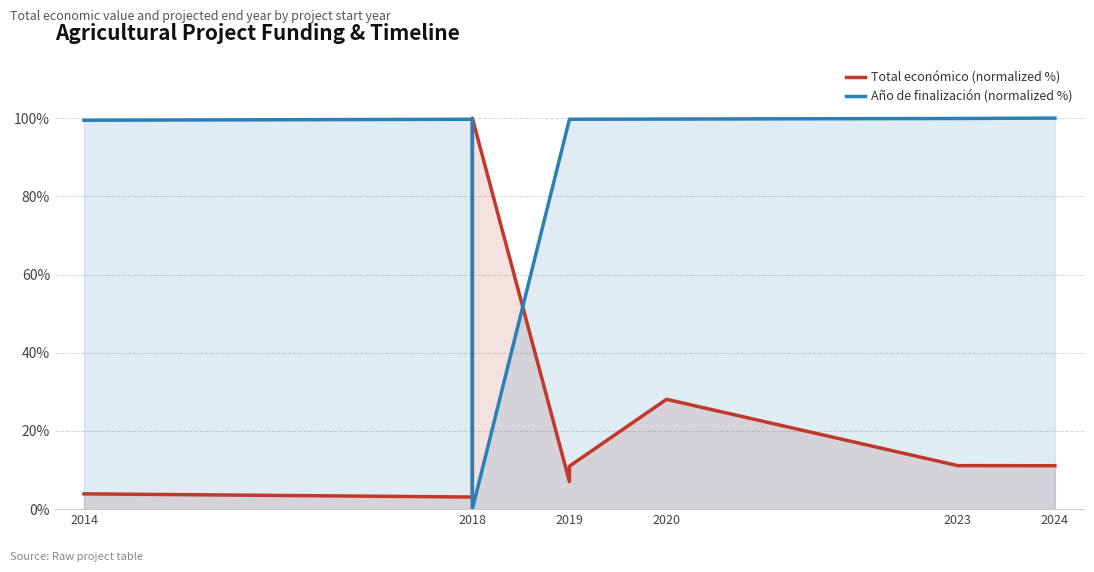

At which category does Total económico (normalized %) reach its first local valley?

2018